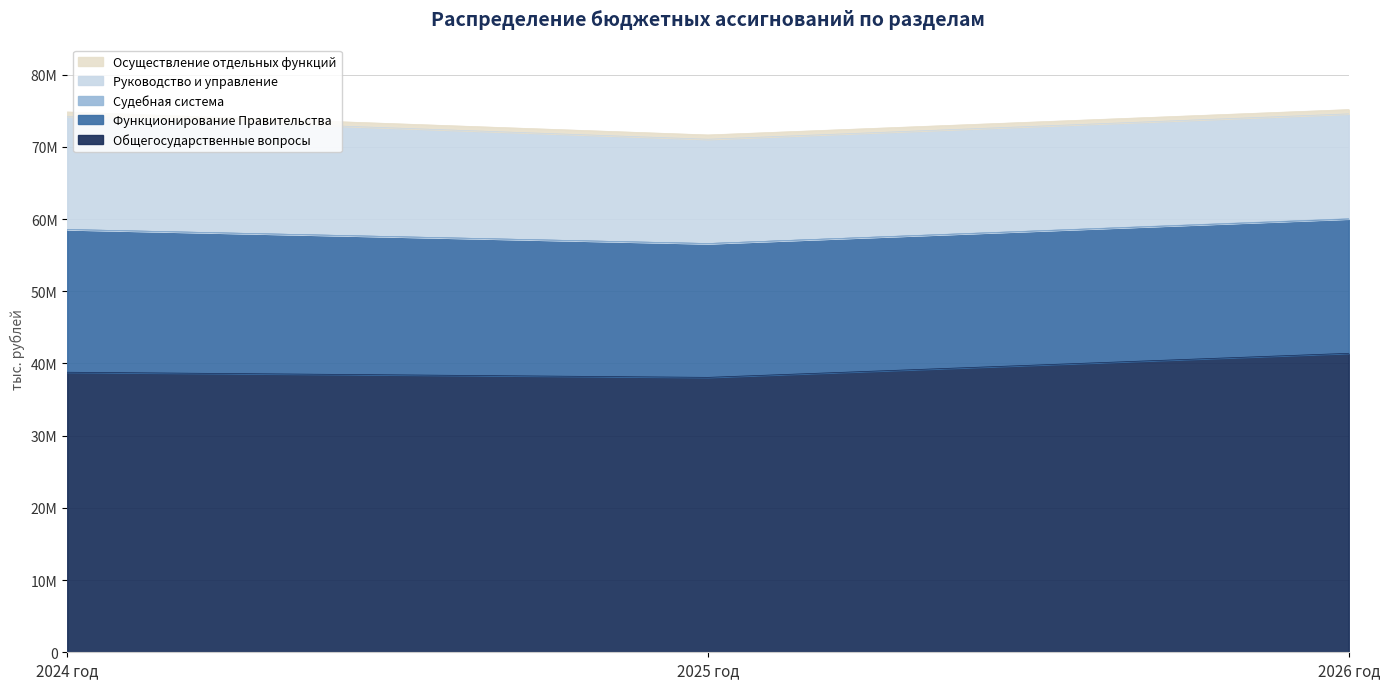

Is the value of Осуществление отдельных функций at 2024 год greater than the value of Судебная система at 2024 год?

Yes